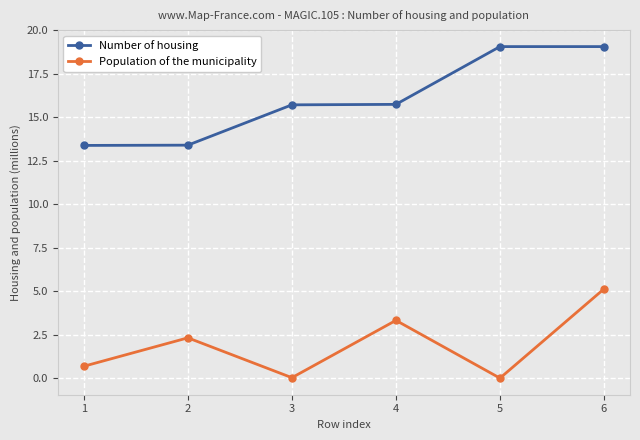

What is the approximate value of Population of the municipality at 6?

5.1